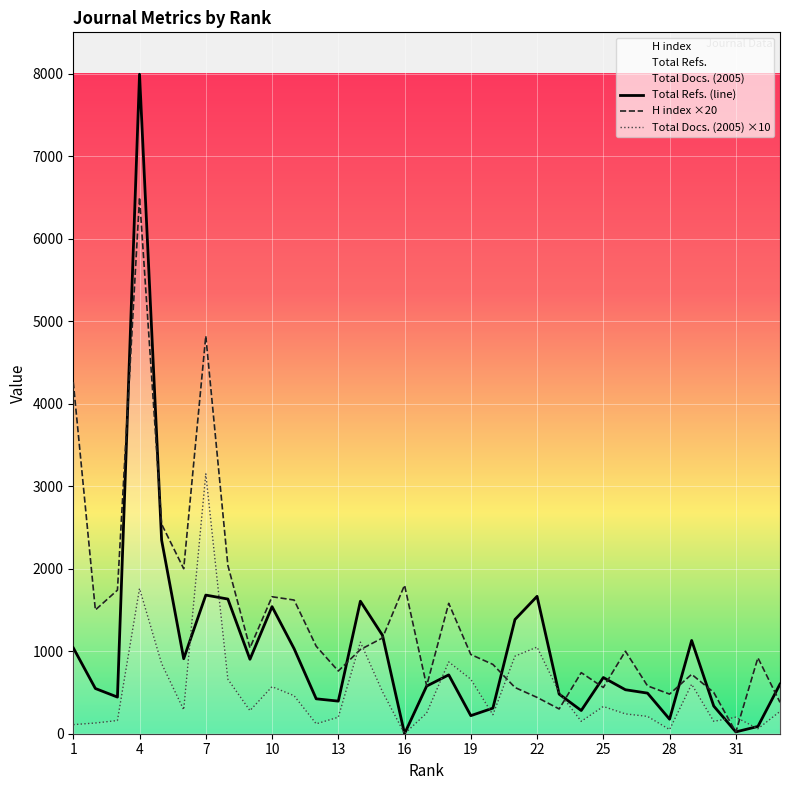

At which category is the sum across all series the highest?

4